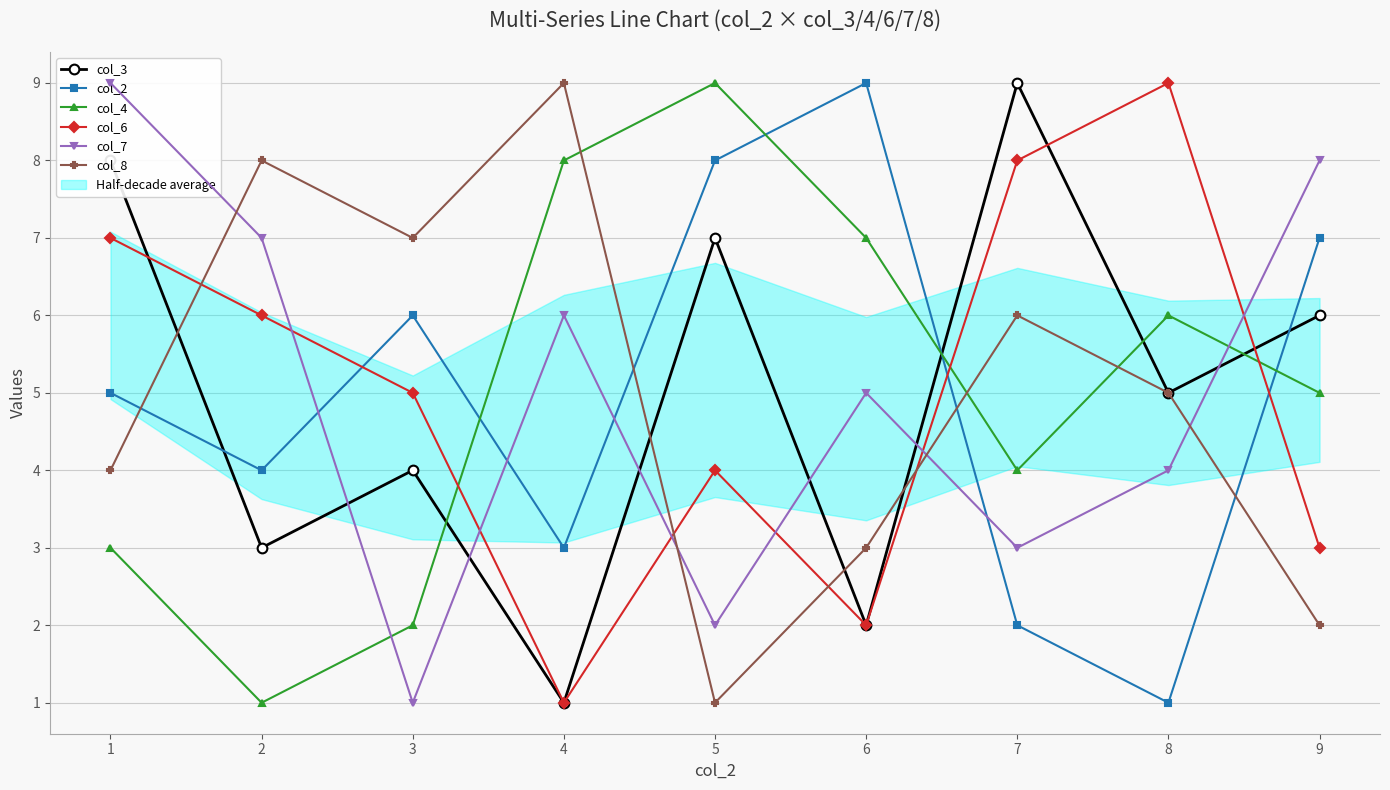

The value of col_6 at 2 is 3. True or false?

False